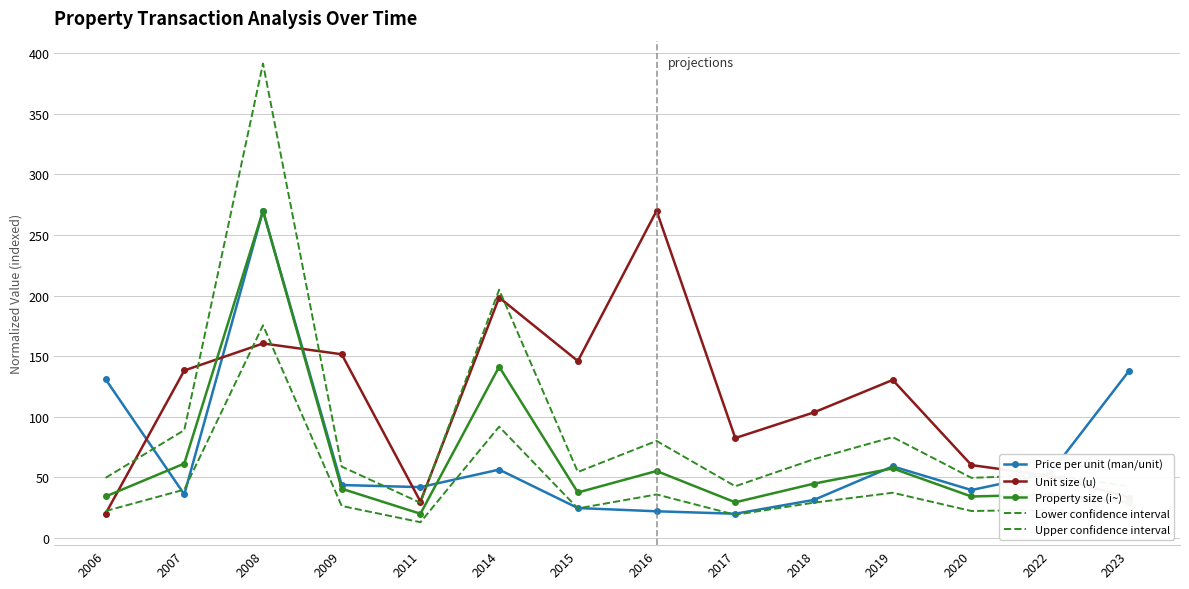

How many intersections are there between Lower confidence interval and Unit size (u)?

3